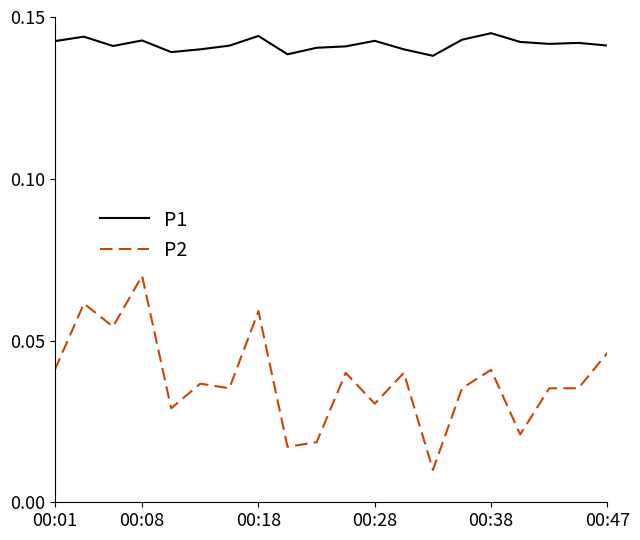

Which series has the widest spread of values?

P2